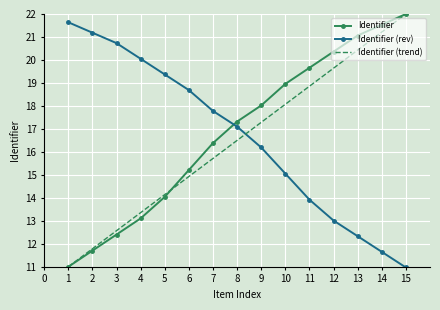

What is the sum of all Identifier (rev) values?

249.7